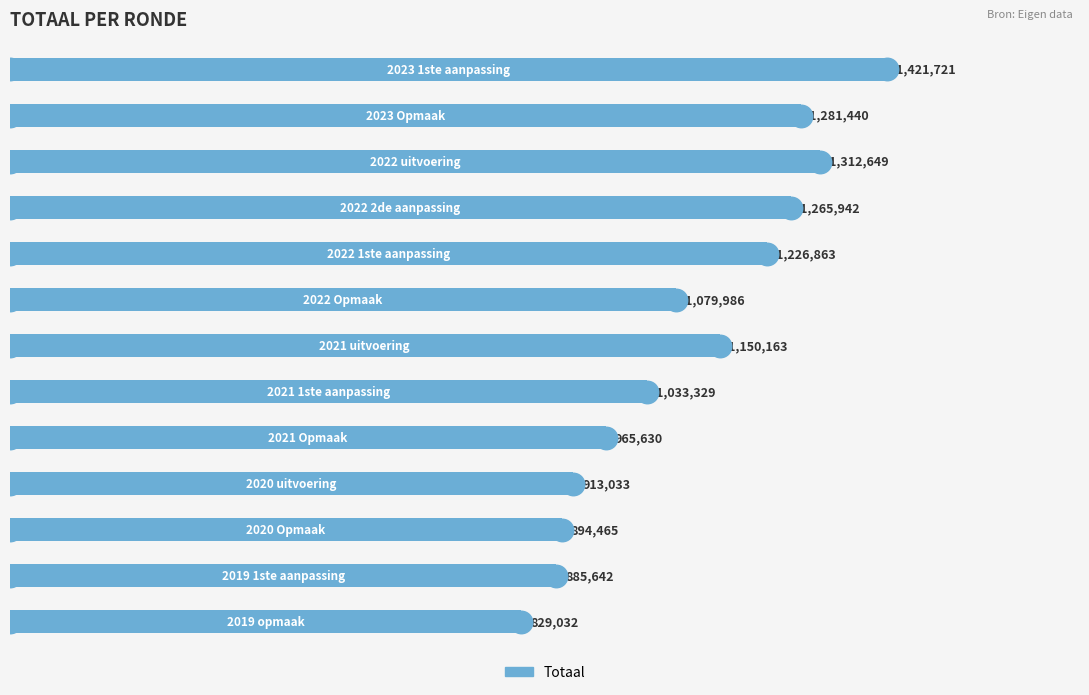

What is the difference between the maximum and minimum values?

592689